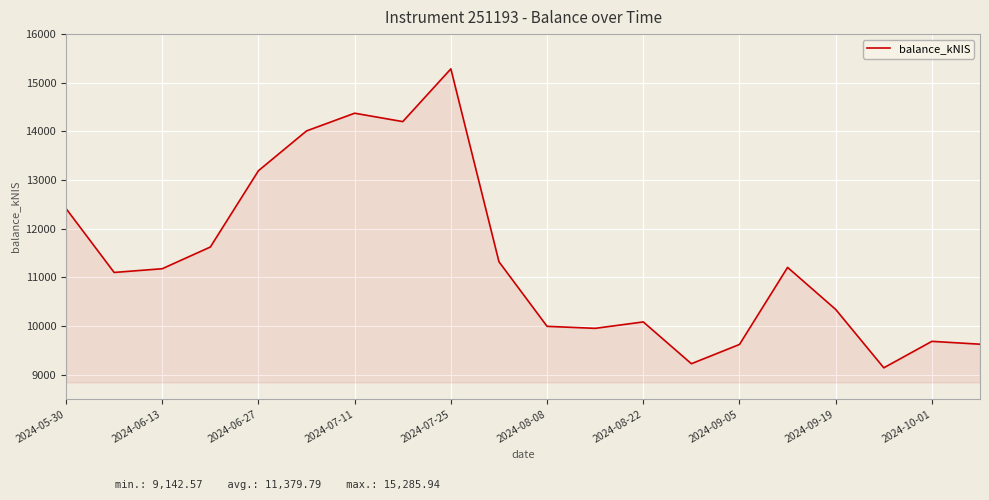

What is the difference between the maximum and minimum values?

6143.4